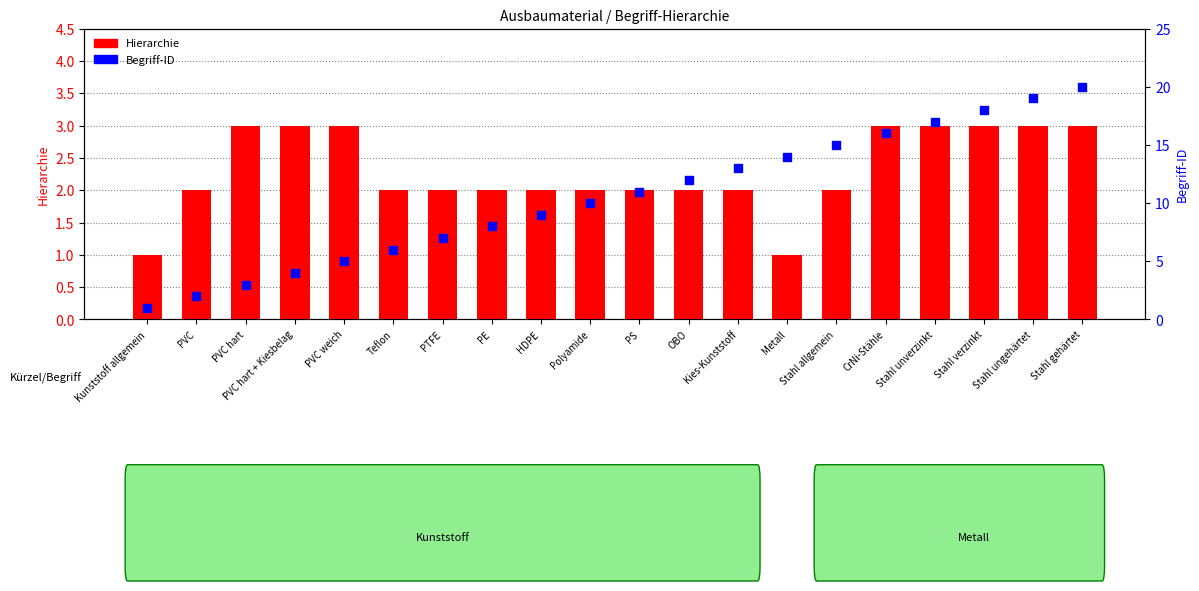

Which series reaches the minimum Y coordinate?

Hierarchie